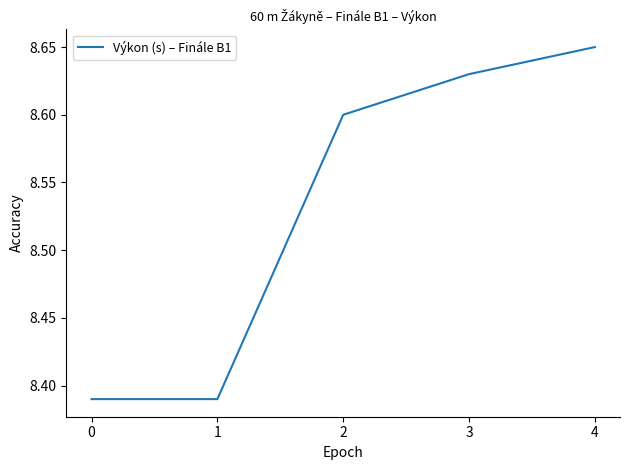

The value at 2 is 8.6. True or false?

True